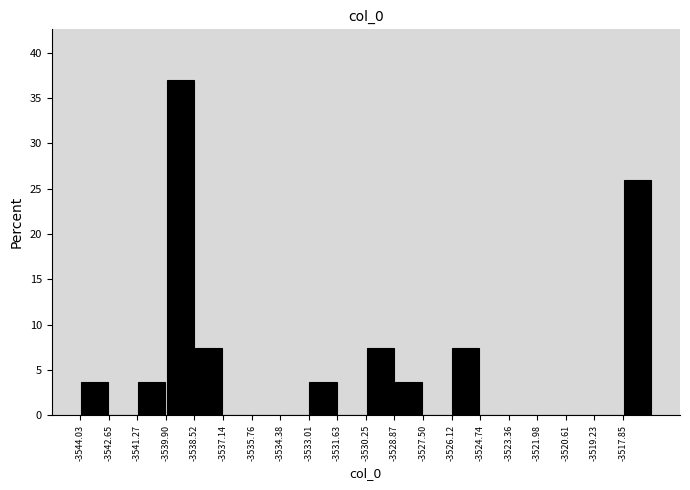

Reading left to right, list every bar in this chart as the range it spans on the x-axis followed by its height. Neither the bar edges nor the heights are printed on the chart, so give them approximately, as read against the axes.

-3544.0 to -3542.6: 3.5
-3542.6 to -3541.2: 0
-3541.2 to -3539.8: 3.5
-3539.8 to -3538.6: 37.0
-3538.6 to -3537.2: 7.5
-3537.2 to -3535.8: 0
-3535.8 to -3534.4: 0
-3534.4 to -3533.0: 0
-3533.0 to -3531.6: 3.5
-3531.6 to -3530.2: 0
-3530.2 to -3528.8: 7.5
-3528.8 to -3527.4: 3.5
-3527.4 to -3526.2: 0
-3526.2 to -3524.8: 7.5
-3524.8 to -3523.4: 0
-3523.4 to -3522.0: 0
-3522.0 to -3520.6: 0
-3520.6 to -3519.2: 0
-3519.2 to -3517.8: 0
-3517.8 to -3516.4: 26.0